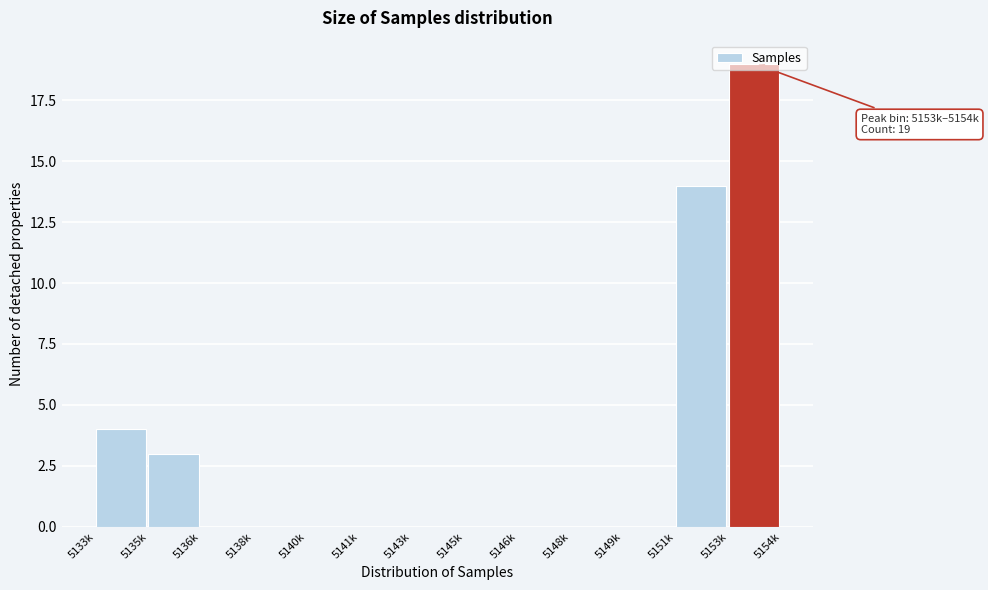

What value does the data have at 5151k, to the nearest 10?

10